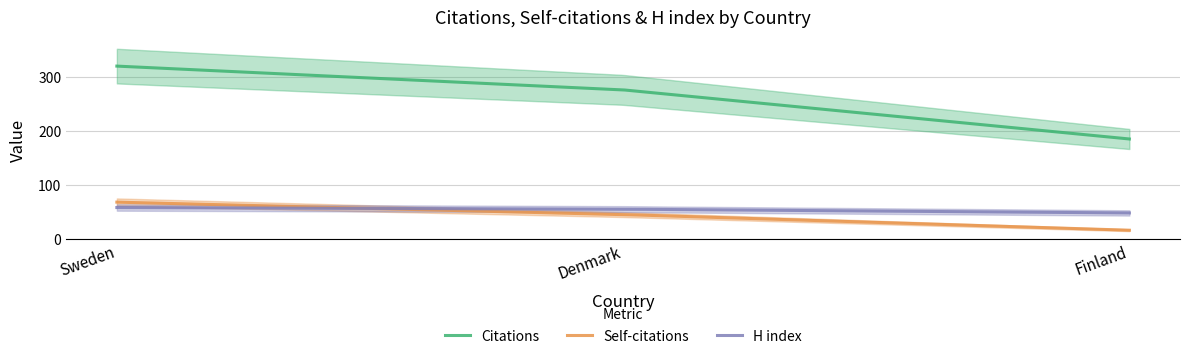

Reading right to left, transcribe all the data shown in this chart.

Citations: 186	277	321
Self-citations: 17	46	69
H index: 49	56	59